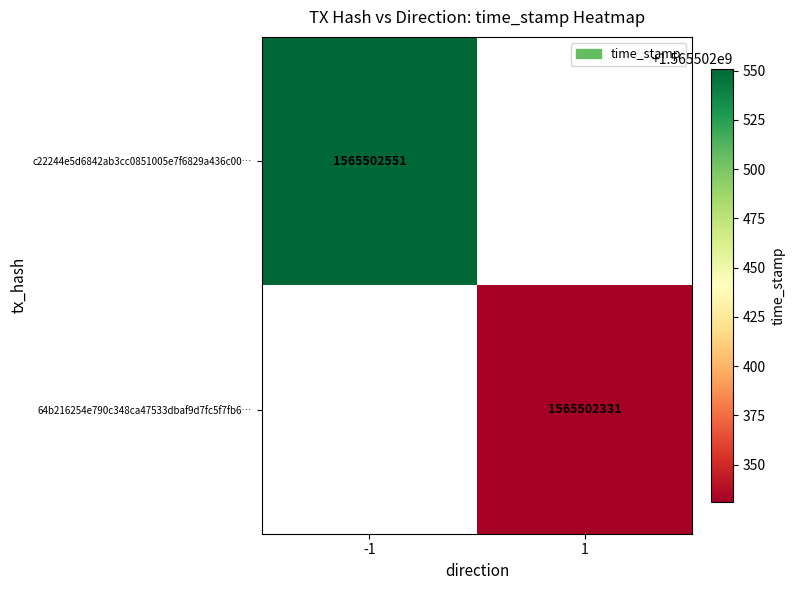

Which series changed the most between 0 and 1?

c22244e5d6842ab3cc0851005e7f6829a436c00